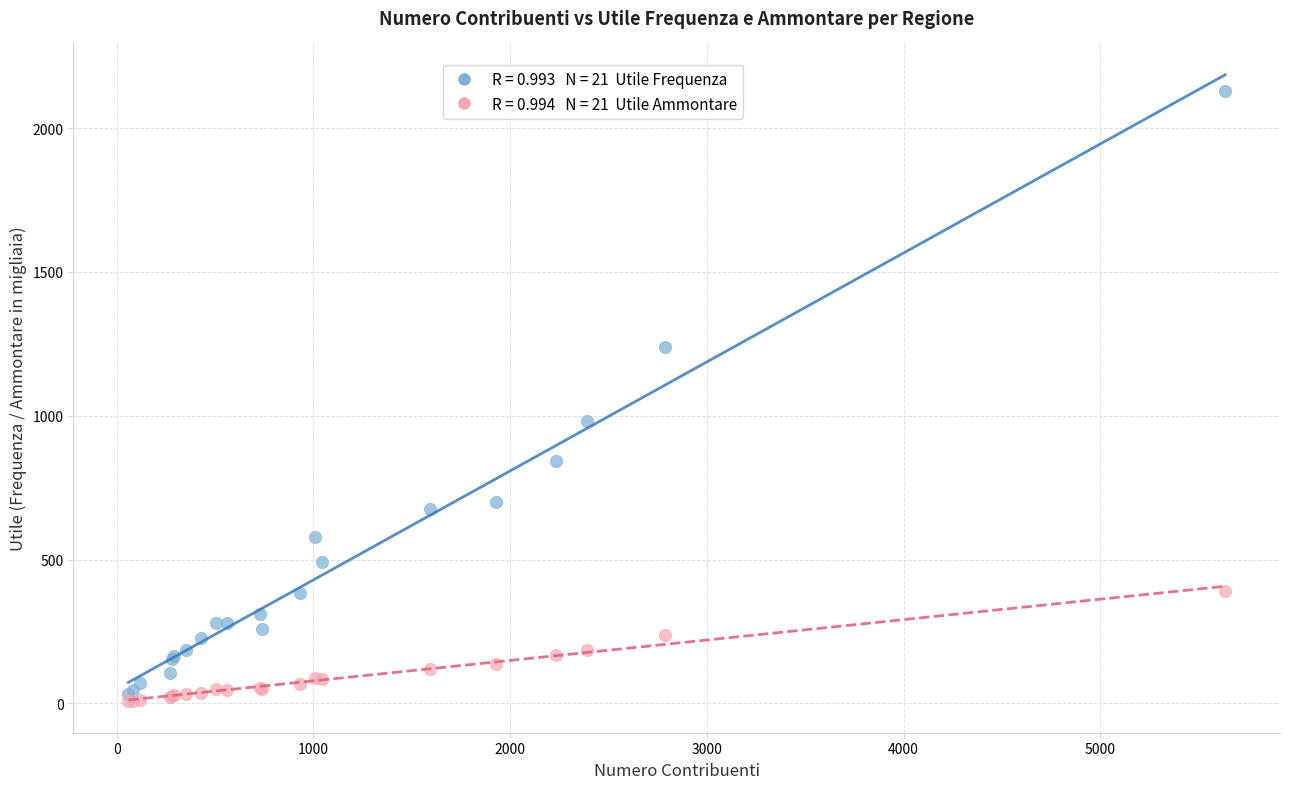

Across all series, what Y value is closest to 1068?

981.0